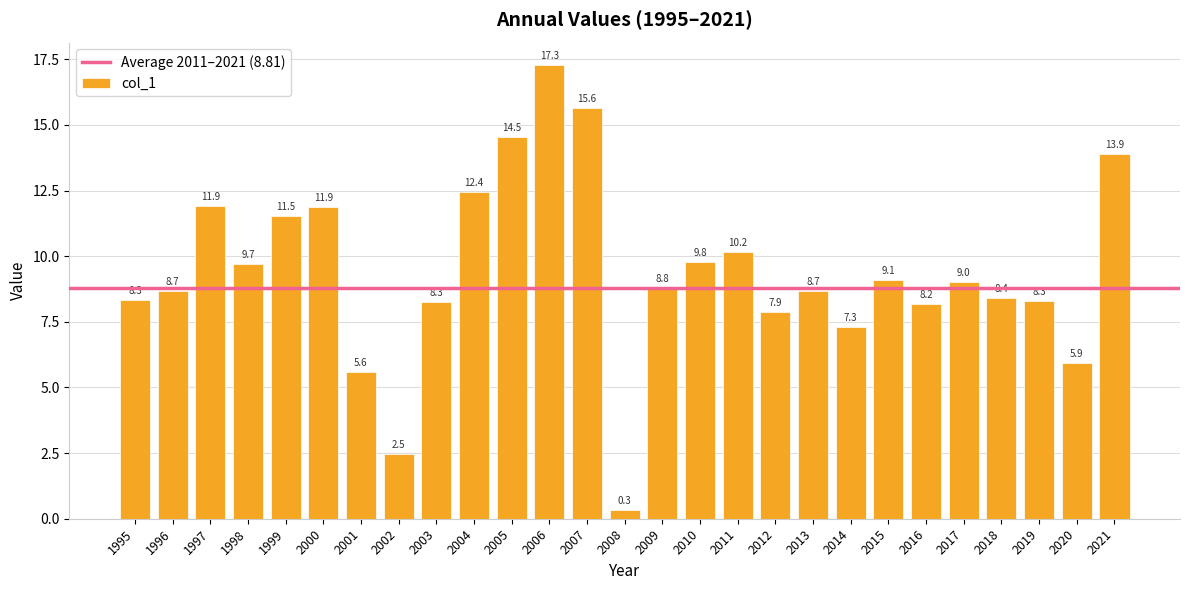

What is the sum of the values at 2010 and 2000?

21.7